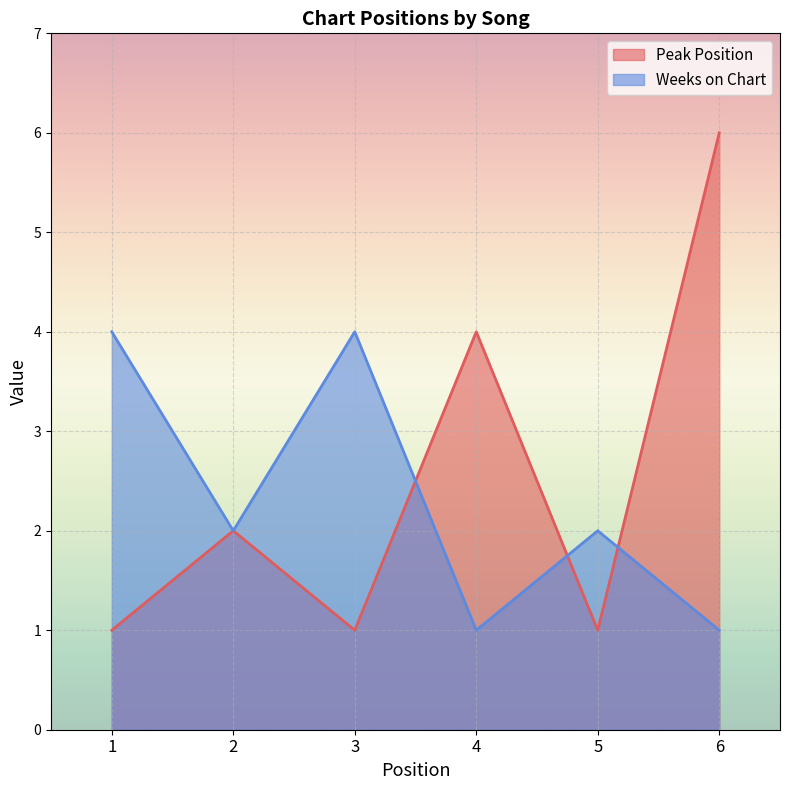

What is the value of the Peak Position point at the 3rd from the left?

1